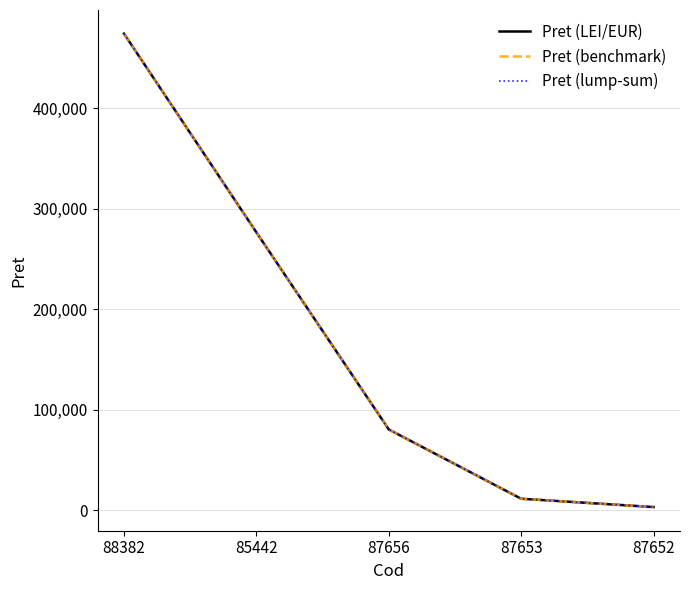

Does the chart have visible grid lines?

Yes